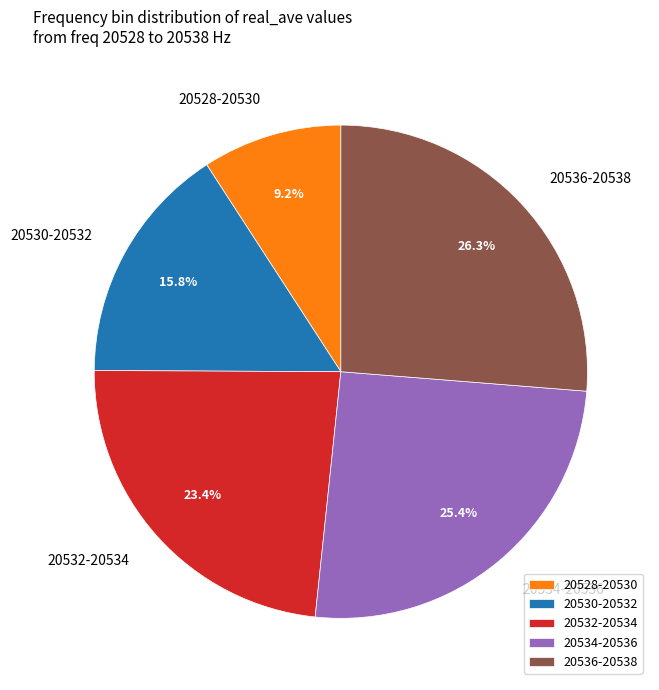

Which slice is the smallest?

20528-20530